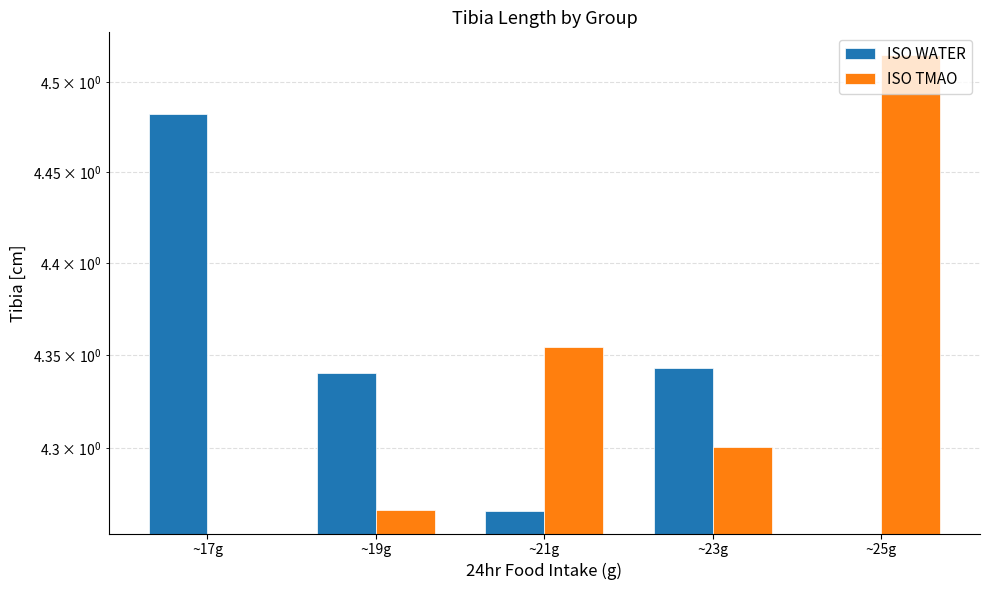

At how many categories does at least one series exceed 2?

5